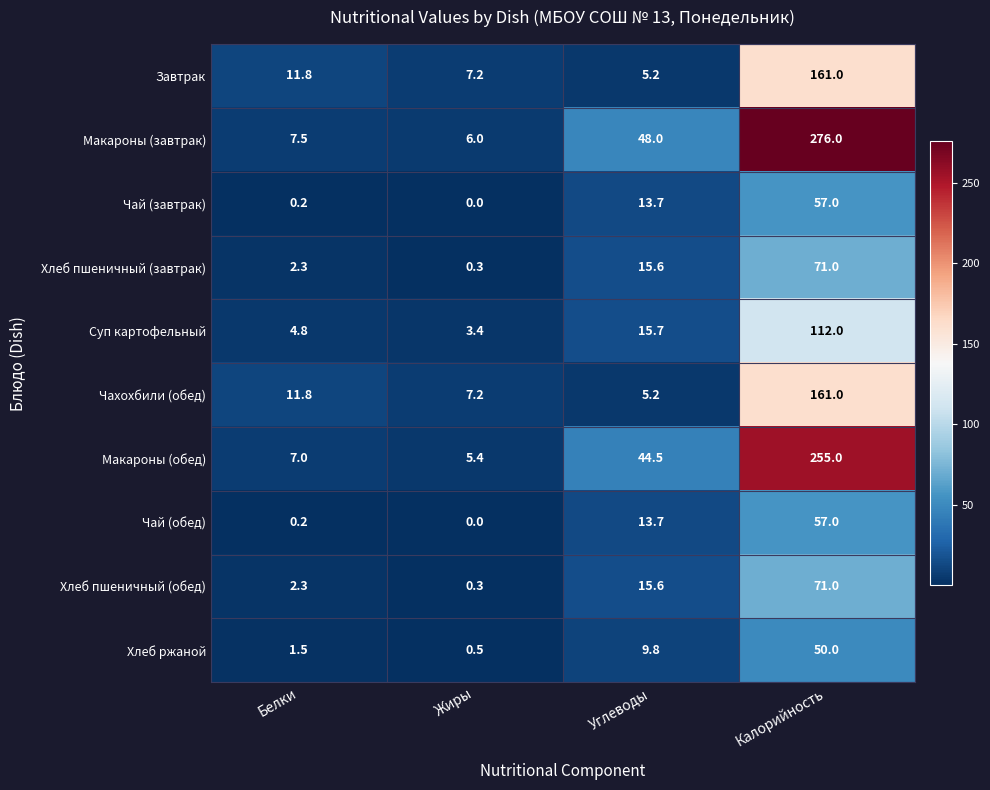

Is it true that Хлеб пшеничный (обед) equals 2.3 at Белки?

True